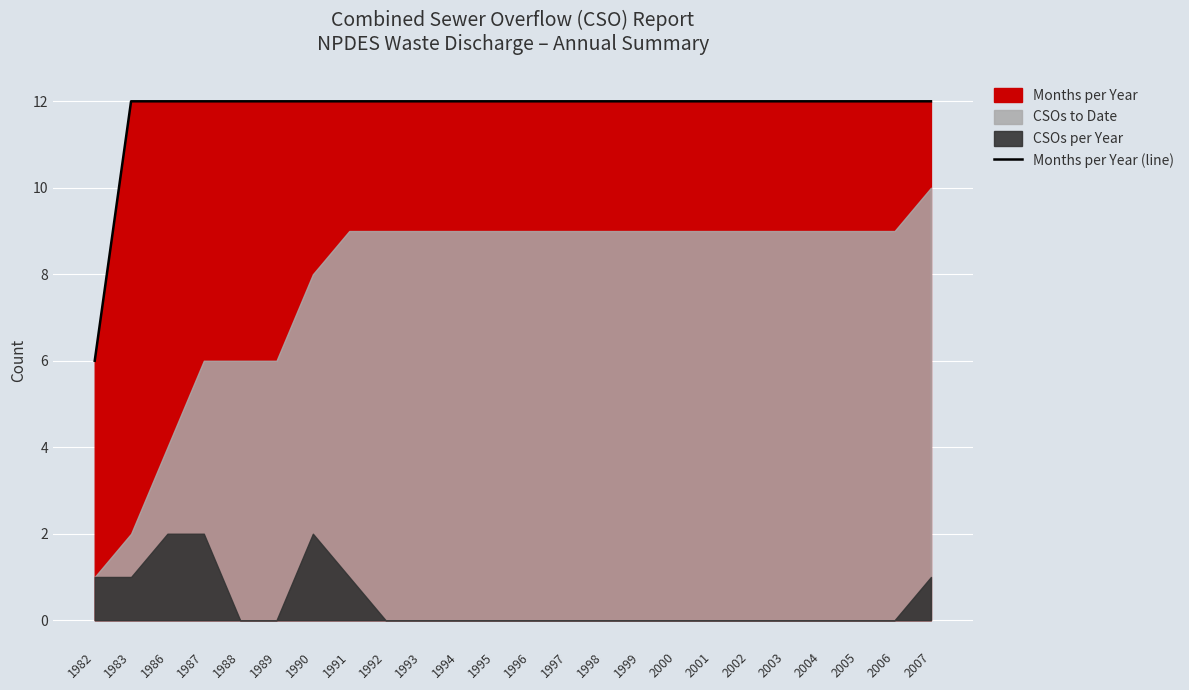

Reading left to right, what are all the values shown in this chart?

1982=6	1983=12	1986=12	1987=12	1988=12	1989=12	1990=12	1991=12	1992=12	1993=12	1994=12	1995=12	1996=12	1997=12	1998=12	1999=12	2000=12	2001=12	2002=12	2003=12	2004=12	2005=12	2006=12	2007=12